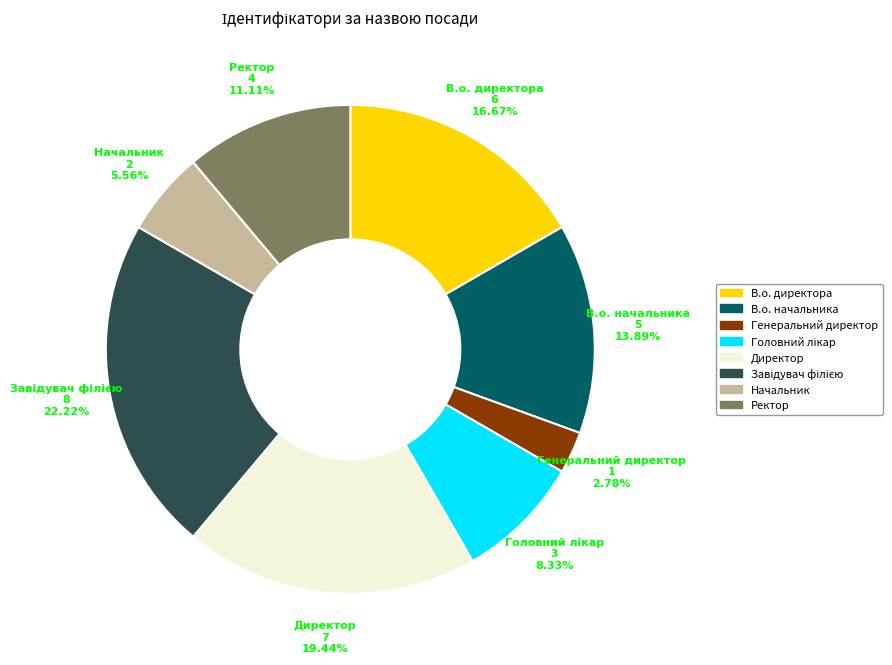

Does Генеральний директор represent more than half of the total?

No